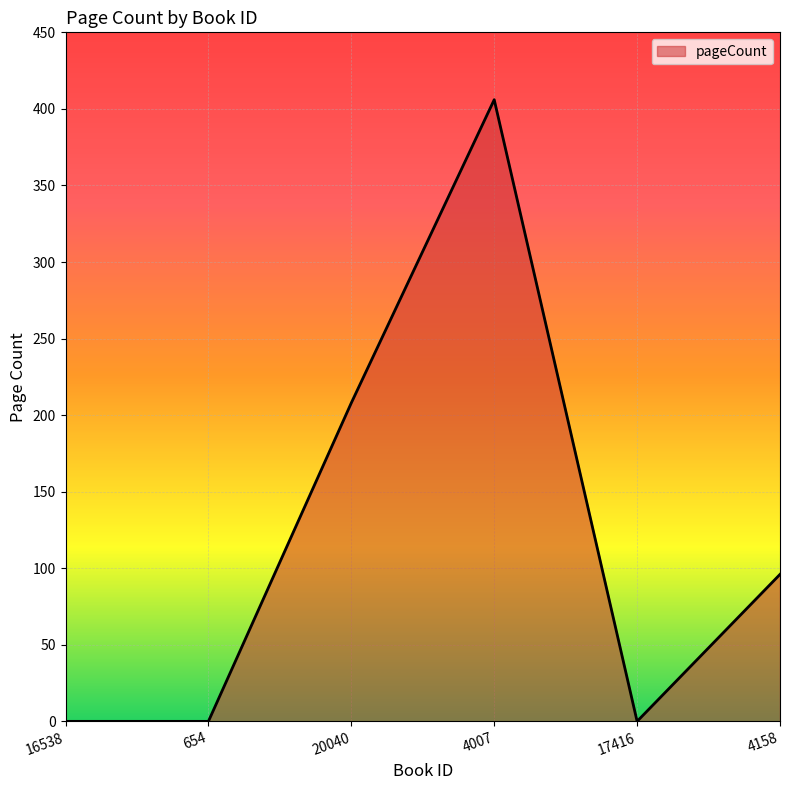

Reading left to right, extract all data points from this chart.

16538=0	654=0	20040=208	4007=406	17416=0	4158=96